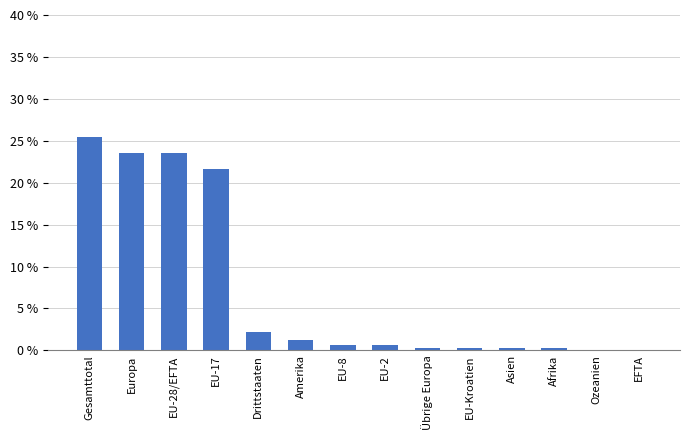

What is the greatest value displayed?

25.4